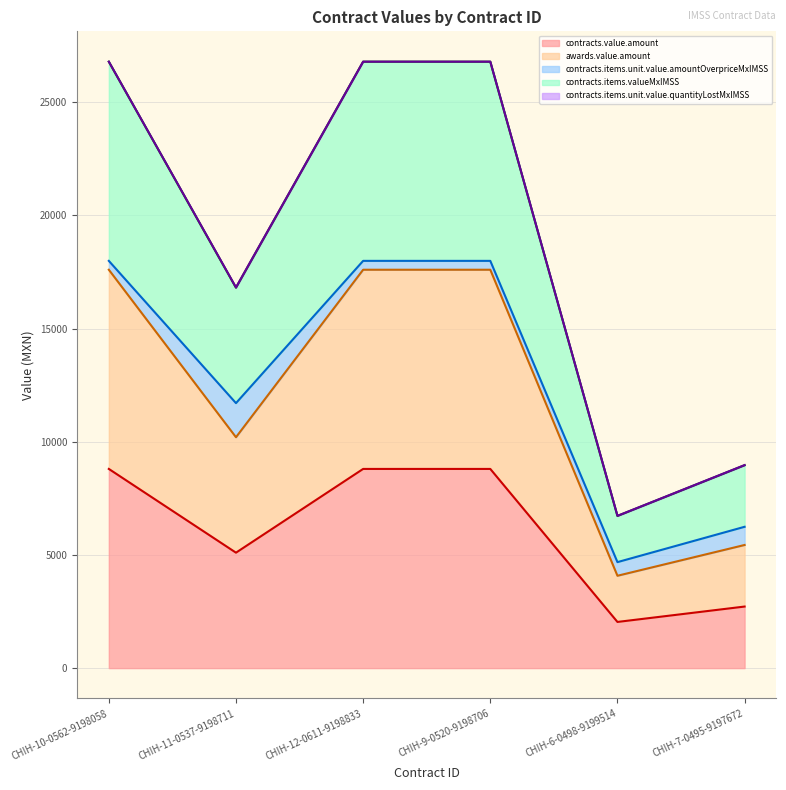

What is the approximate value of contracts.value.amount at CHIH-12-0611-9198833?

8800.0